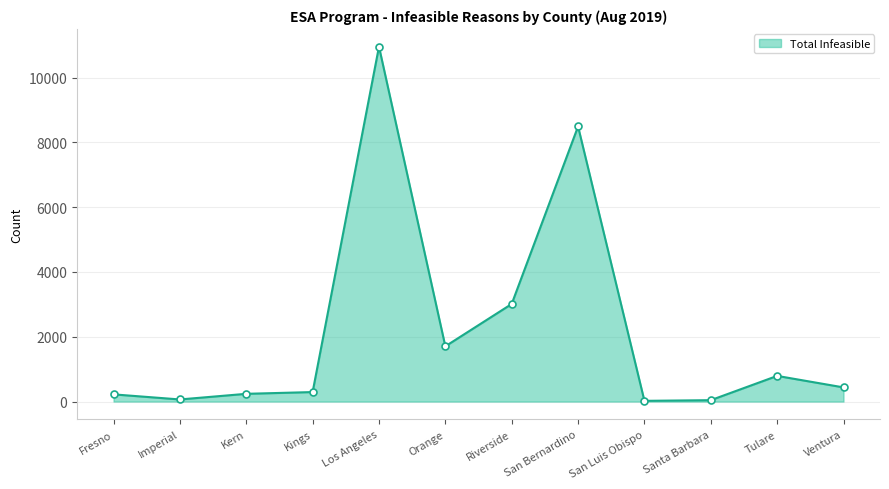

At which label is the value closest to 5487?

Riverside